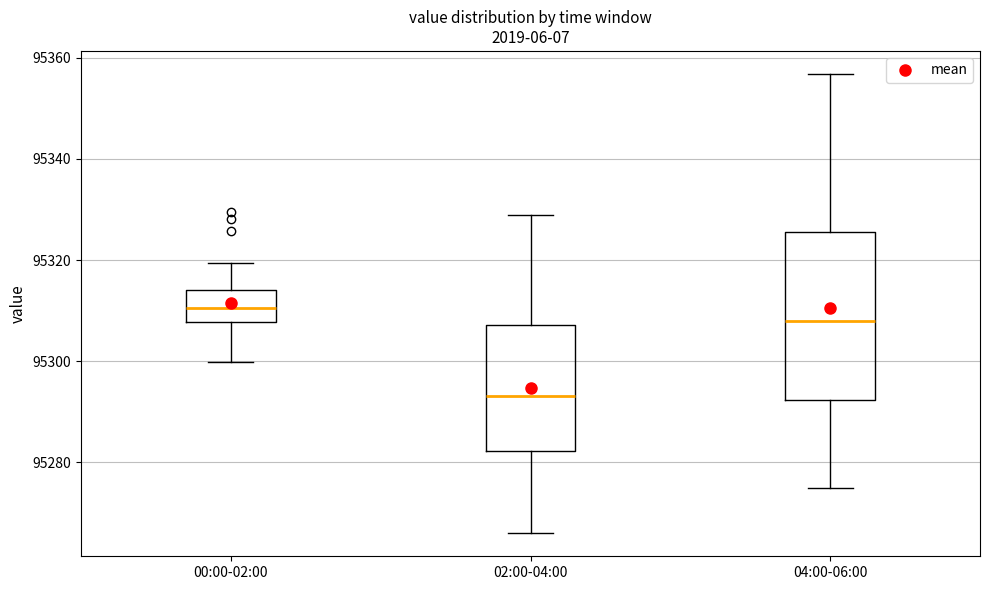

Which box's median line is the lowest?

02:00-04:00